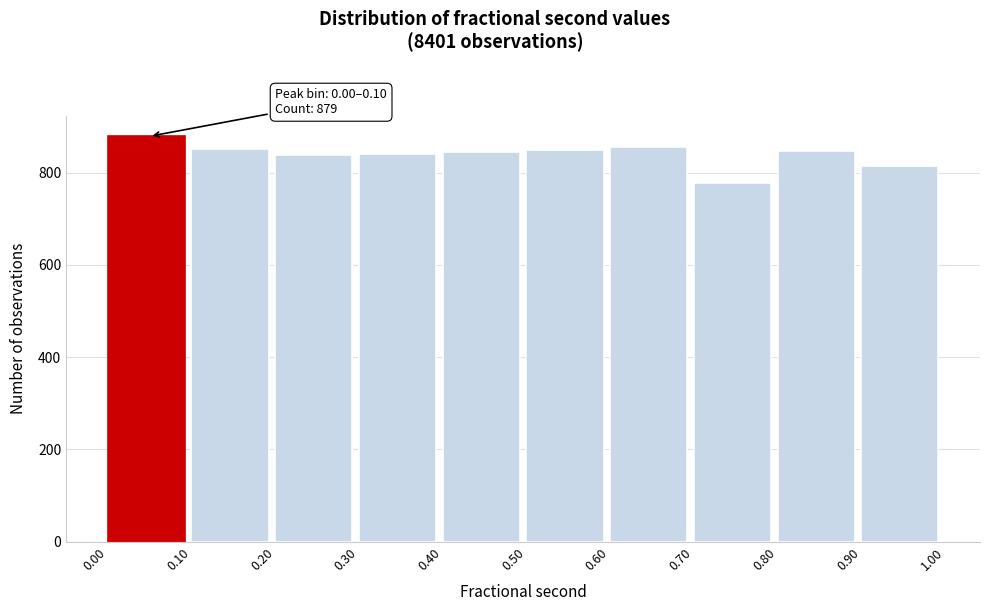

Over which range of the x-axis is the bar tallest?

0.00 to 0.10